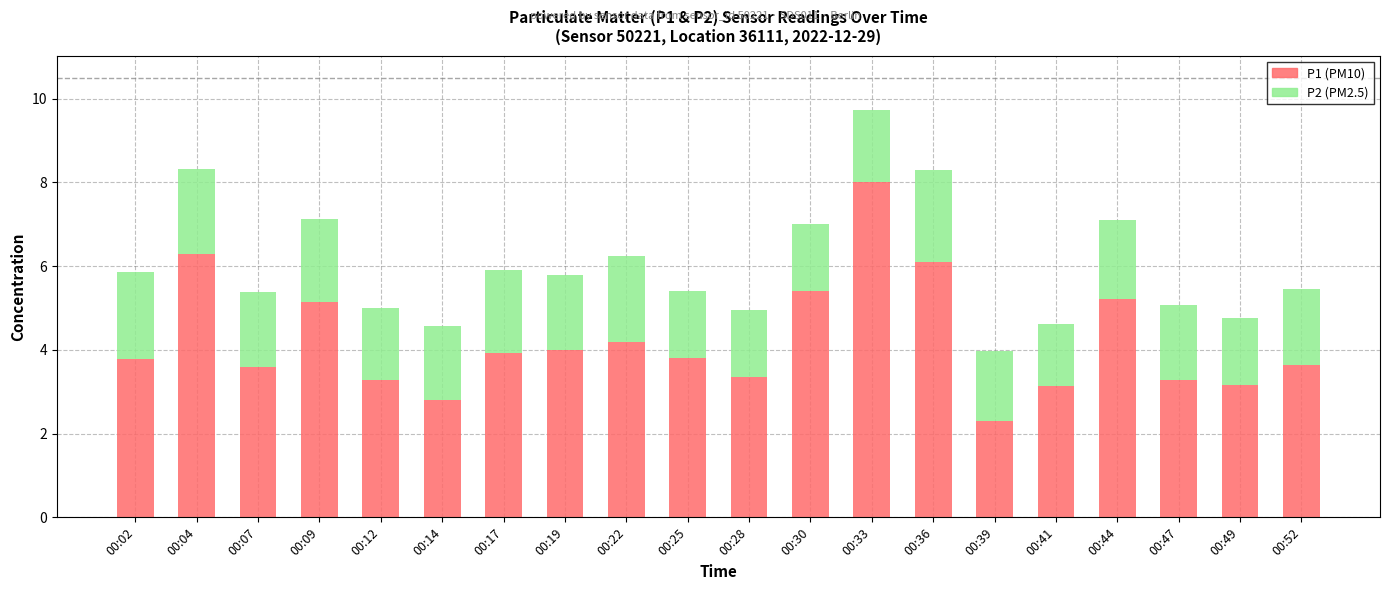

At which category is the sum across all series the highest?

00:33